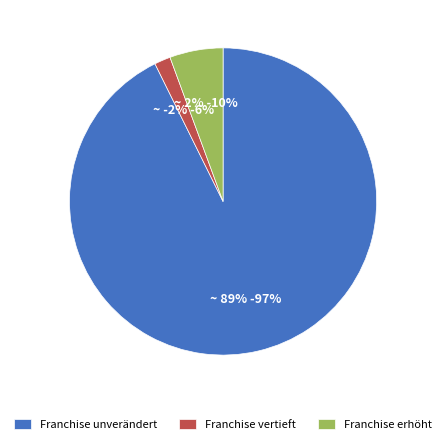

Is there any slice that represents more than half of the pie?

Yes